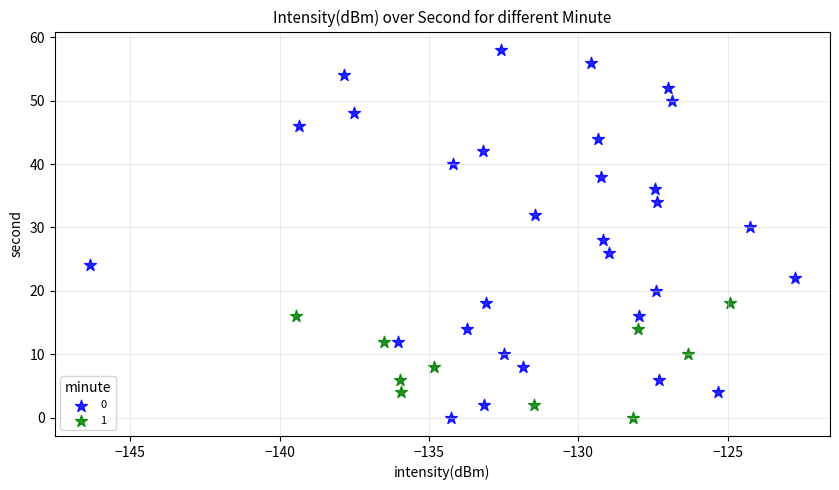

Which series has the largest Y range (max minus min)?

0